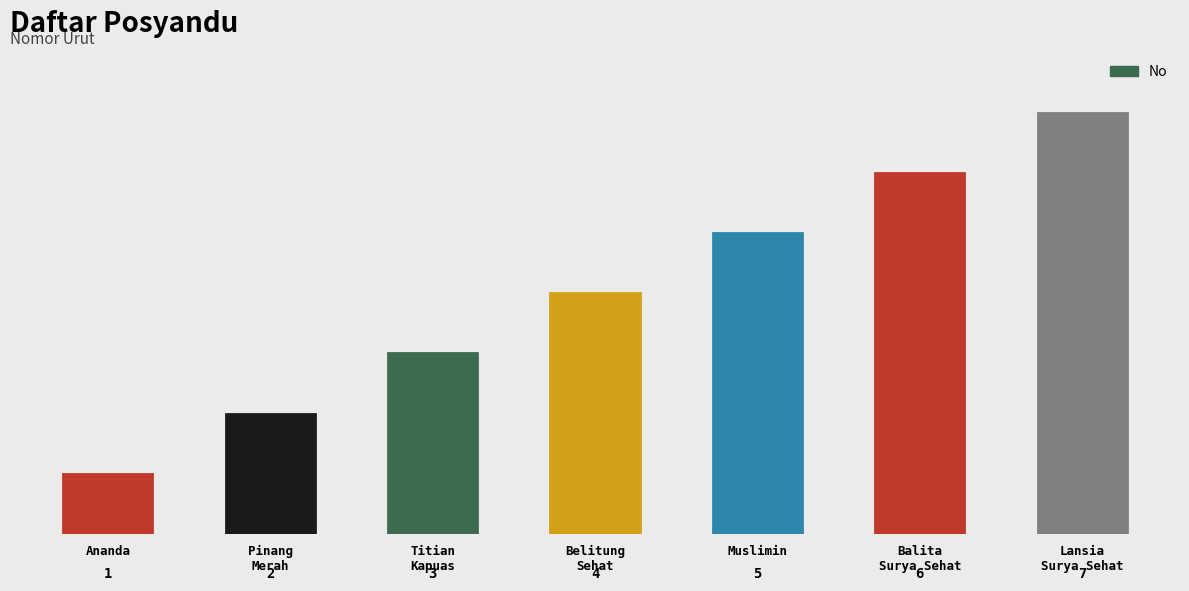

List the labels in order of value, smallest first.

Ananda, Pinang
Merah, Titian
Kapuas, Belitung
Sehat, Muslimin, Balita
Surya Sehat, Lansia
Surya Sehat